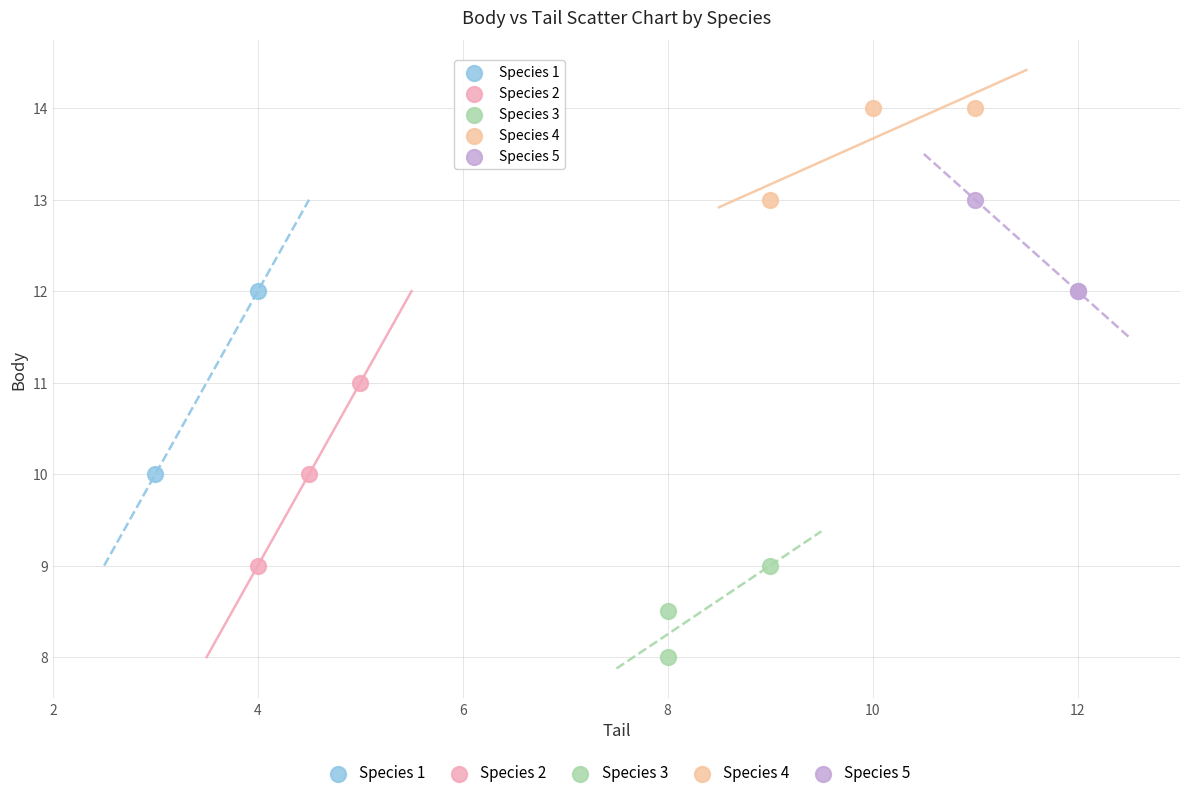

What are all the series names shown in the legend?

Species 1, Species 2, Species 3, Species 4, Species 5